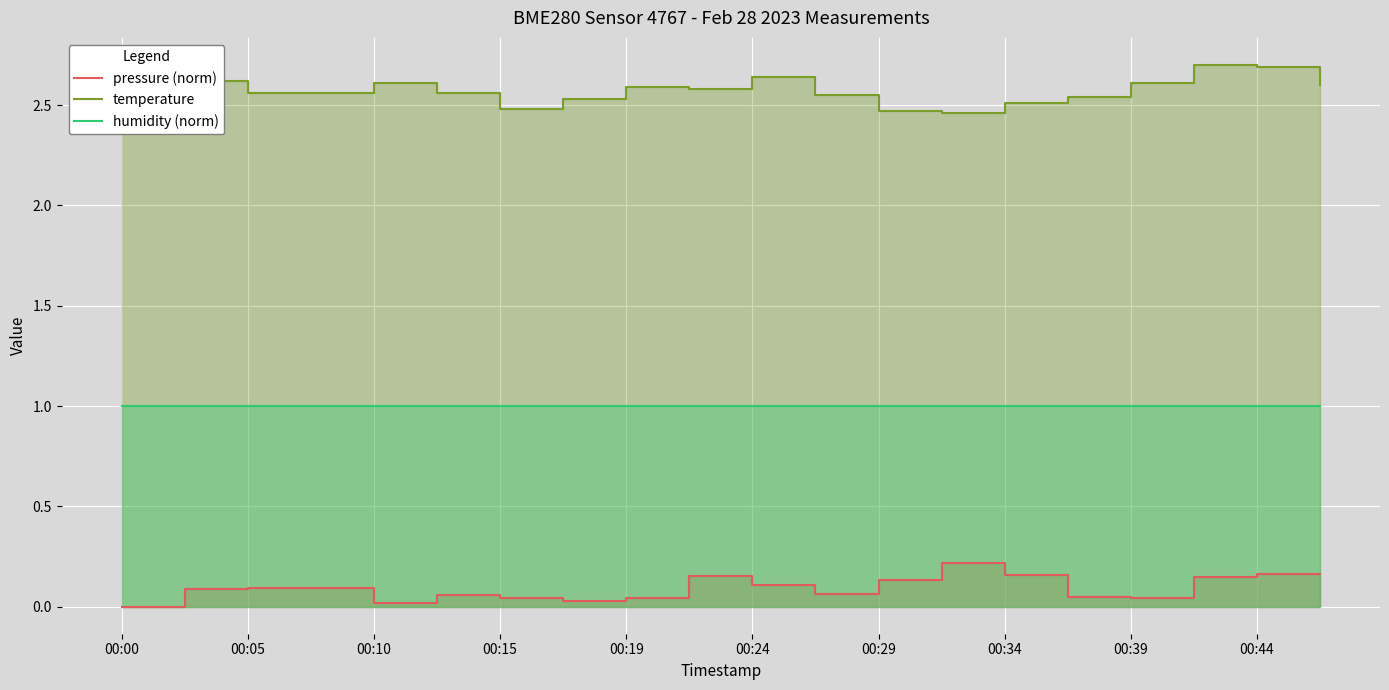

What is the difference between the second highest and minimum values in the pressure (norm) series?

0.2